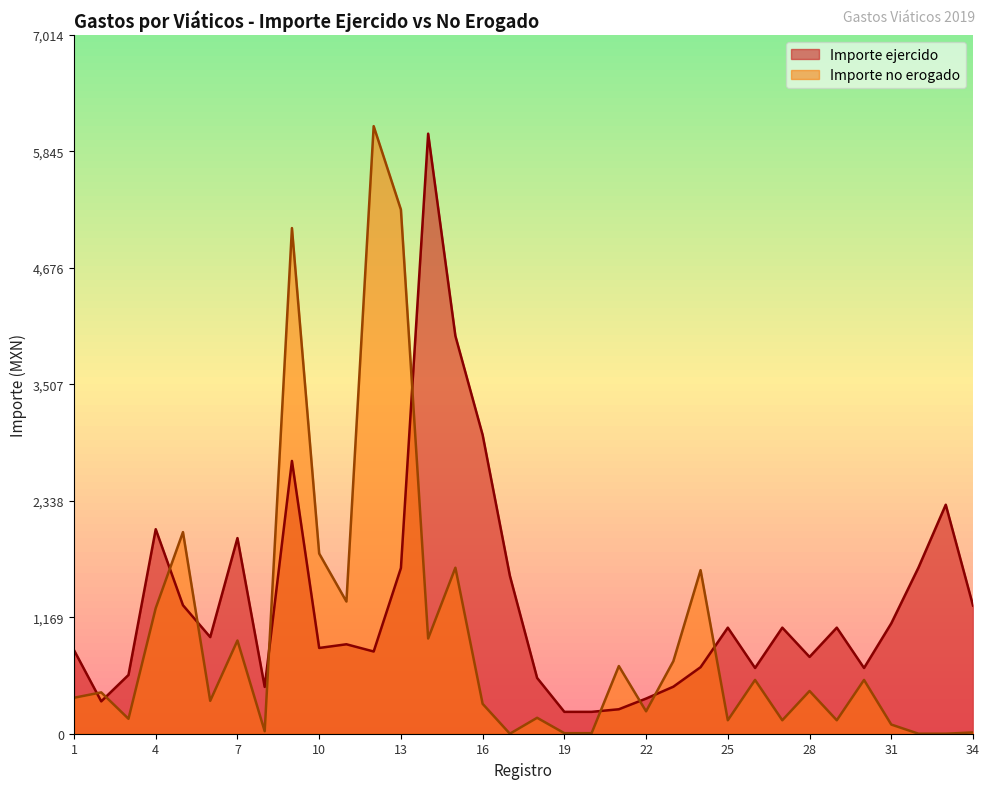

What is the maximum value for Importe no erogado?

6099.5